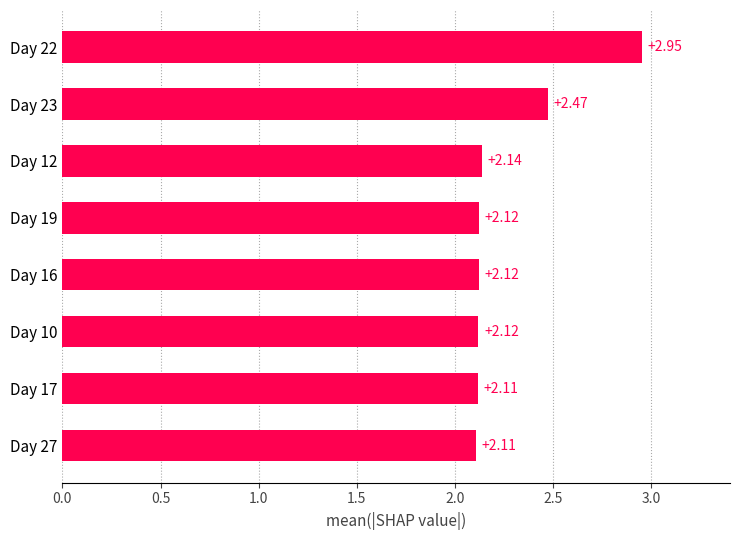

What is the sum of all values?

18.1